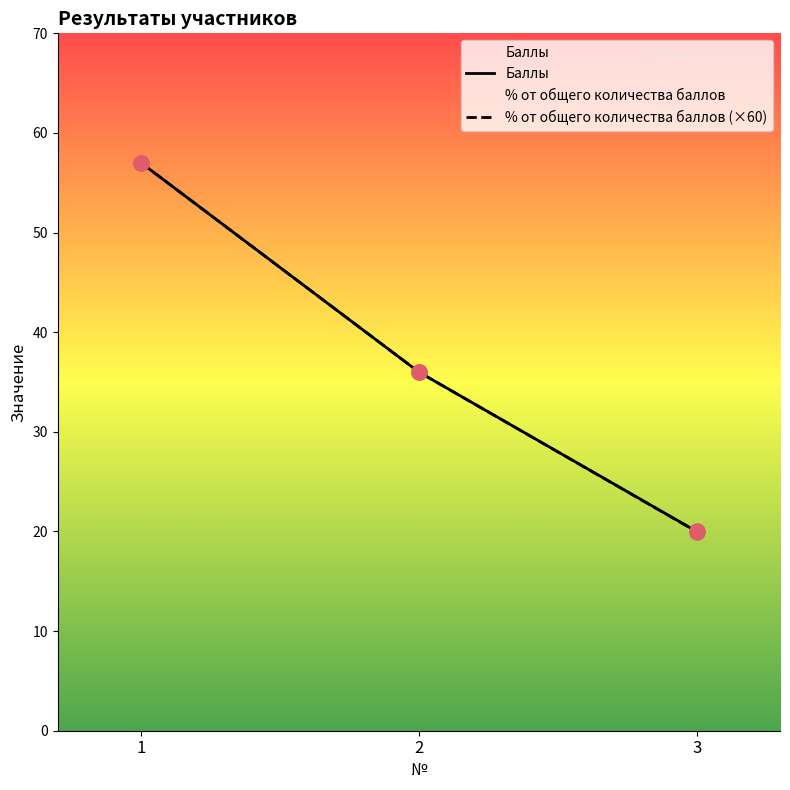

At how many categories does at least one series exceed 48?

1